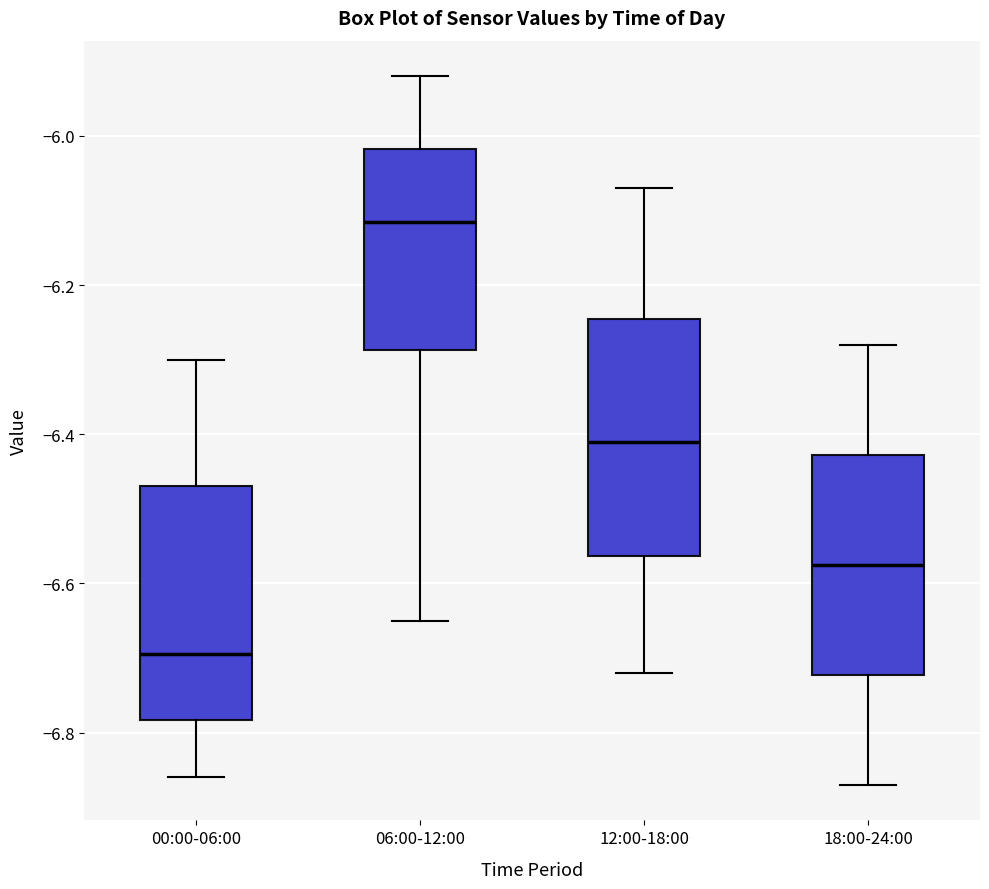

Where is the upper edge of the box for 00:00-06:00 on the y-axis? The values are not printed on the chart, so give them approximately, as read against the axis.

-6.46